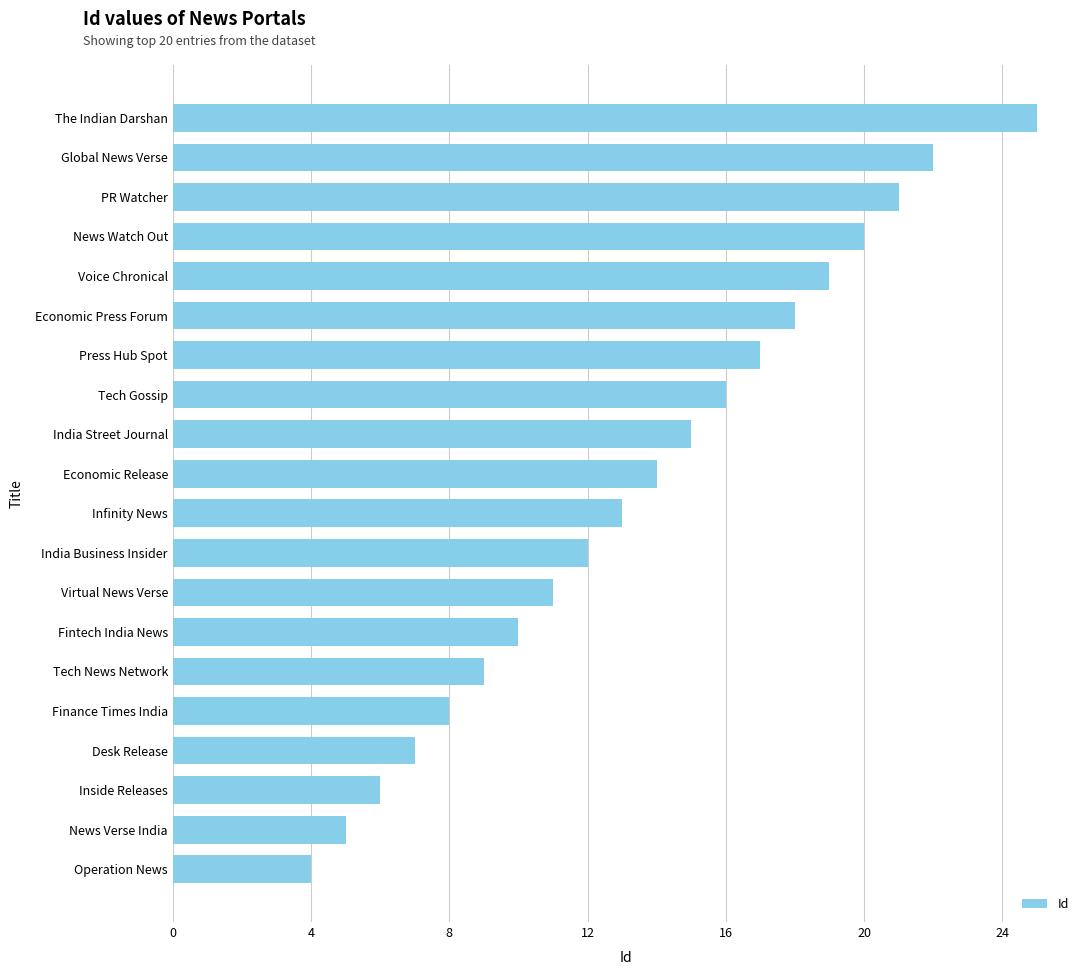

How many data points are less than 14?

10